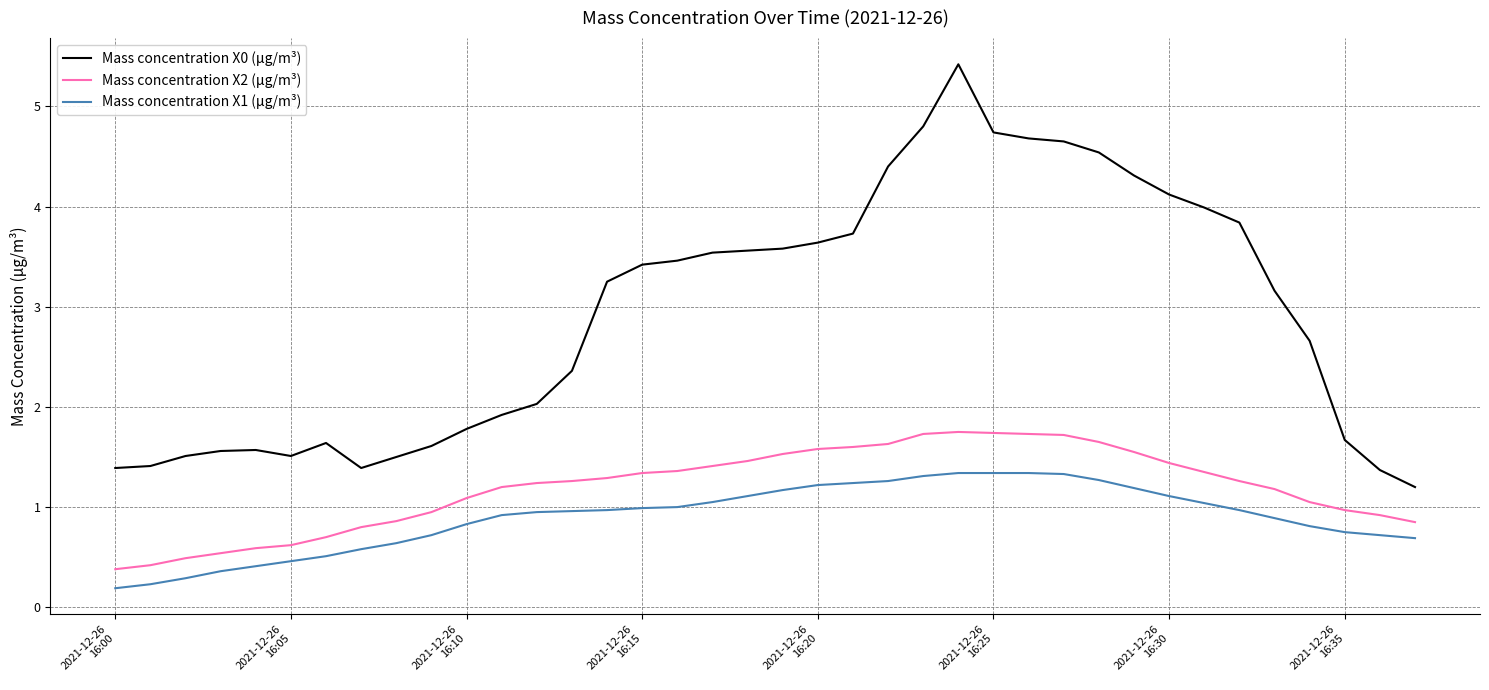

How many lines are shown in the chart?

3